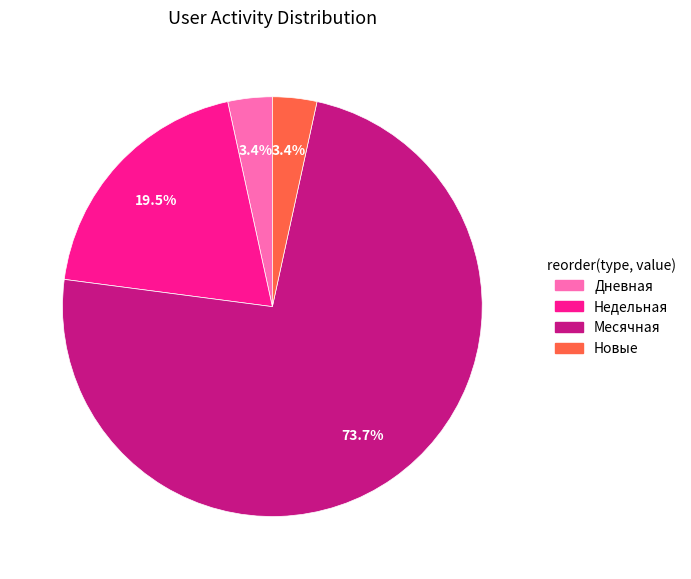

How many slices are in this pie chart?

4